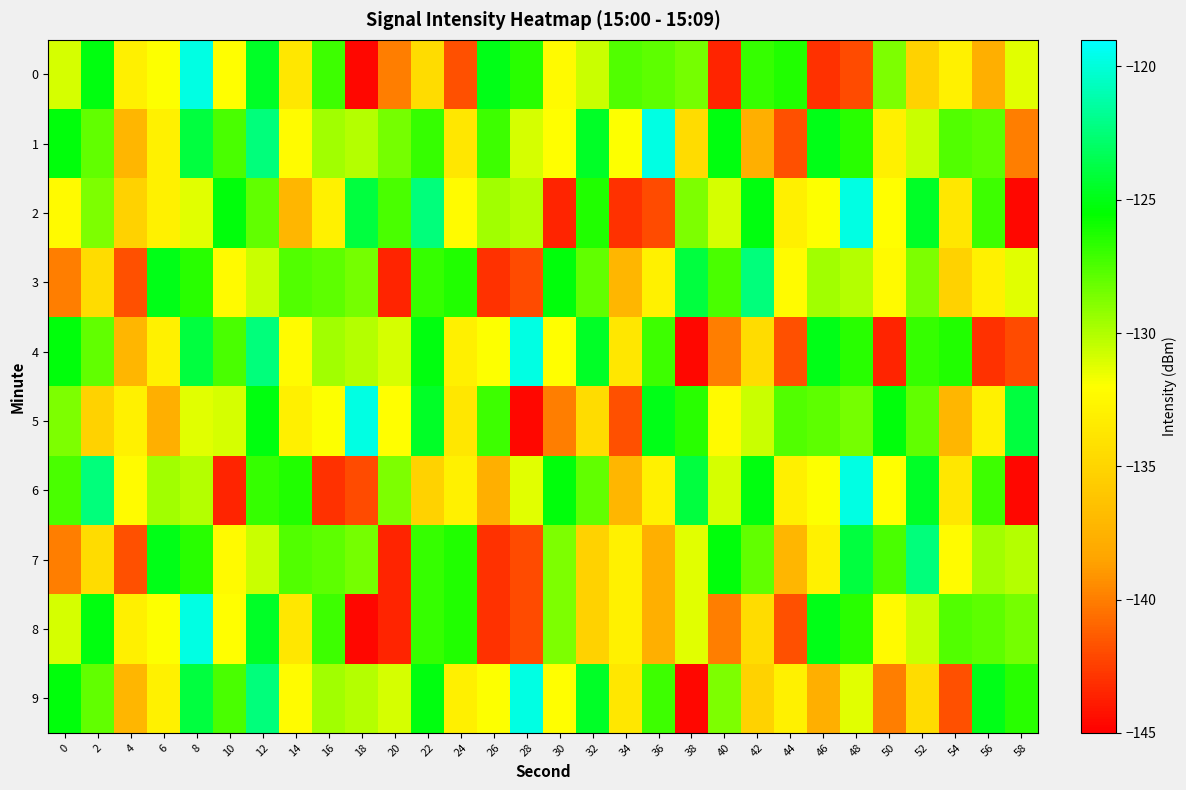

What is the spread (max minus min) of values at 28?

24.9